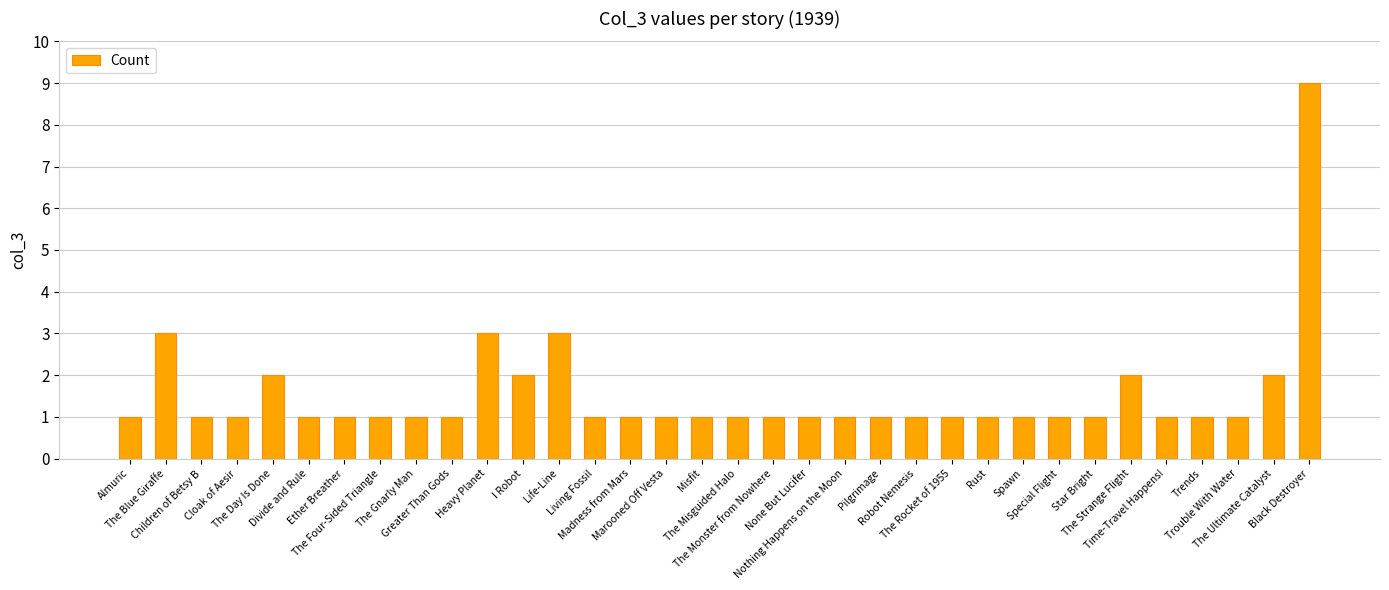

What is the sum of all values?

52